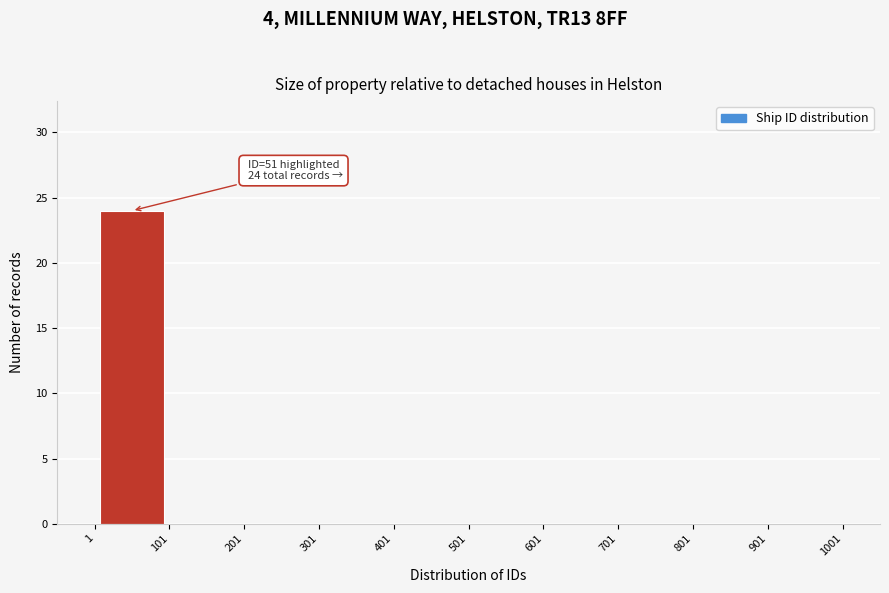

Over which range of the x-axis is the bar tallest?

1 to 101